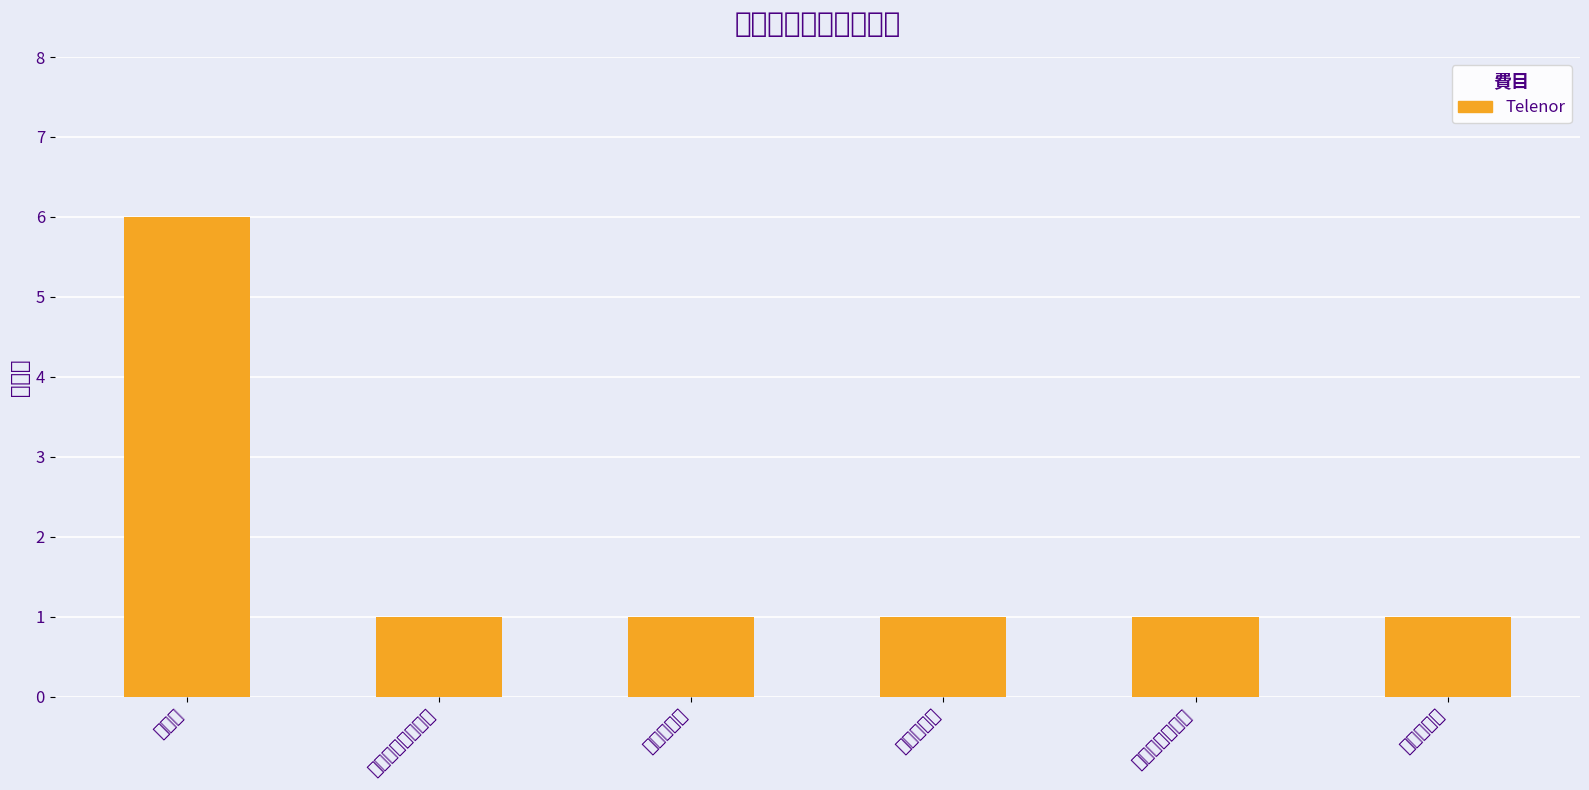

The chart shows a value of 1 at キャスターゲート. True or false?

False